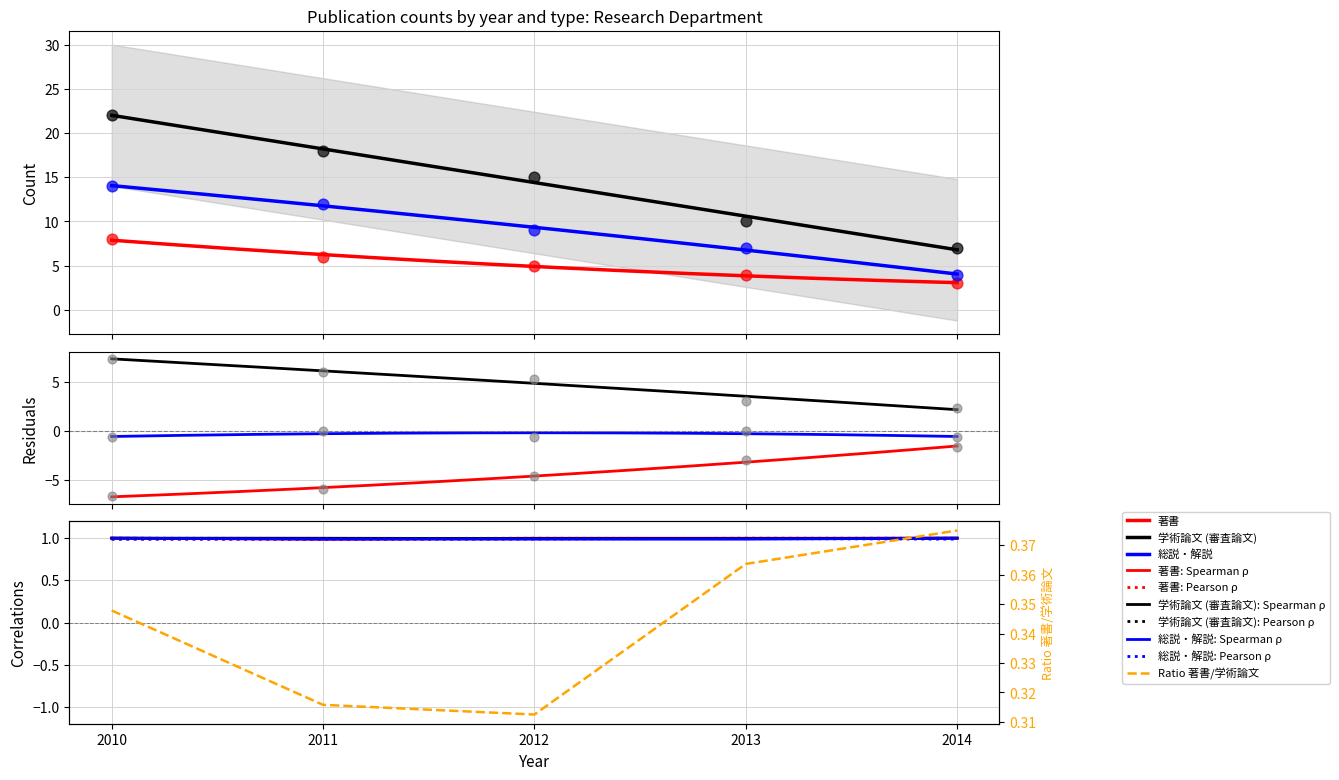

Which series has the widest spread of Y values?

学術論文 (審査論文)